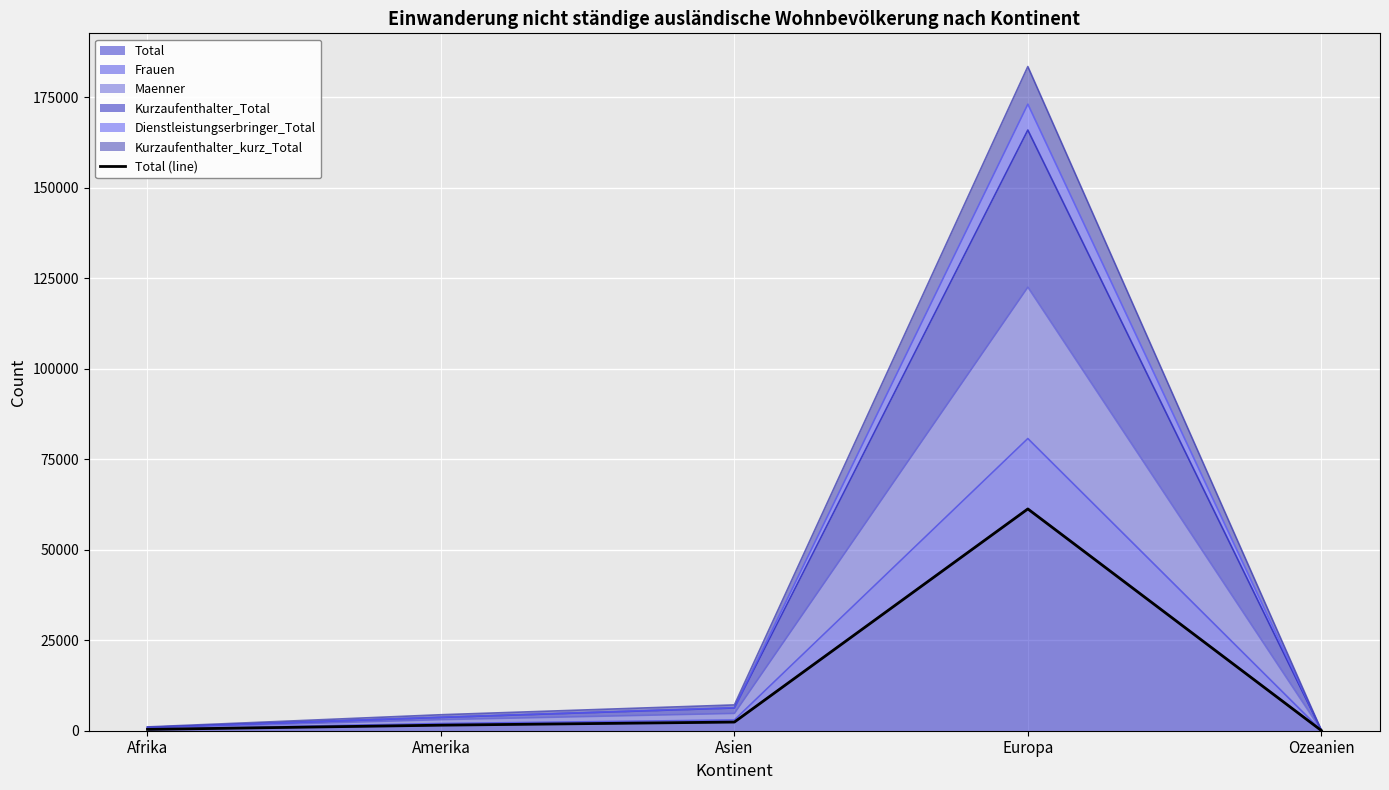

What is the label of the 5th point from the right?

Afrika